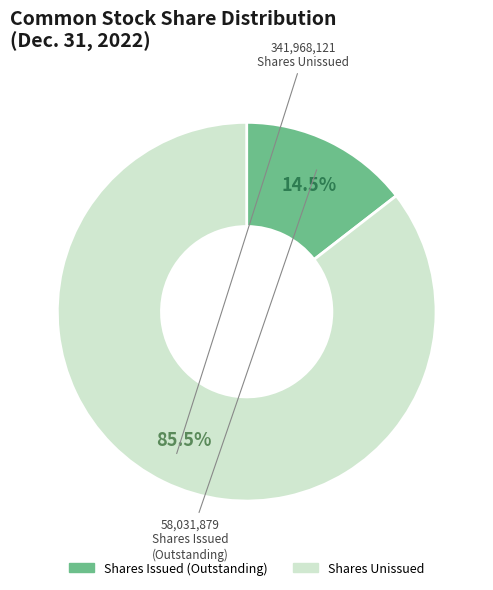

Is there any slice that represents more than half of the pie?

Yes